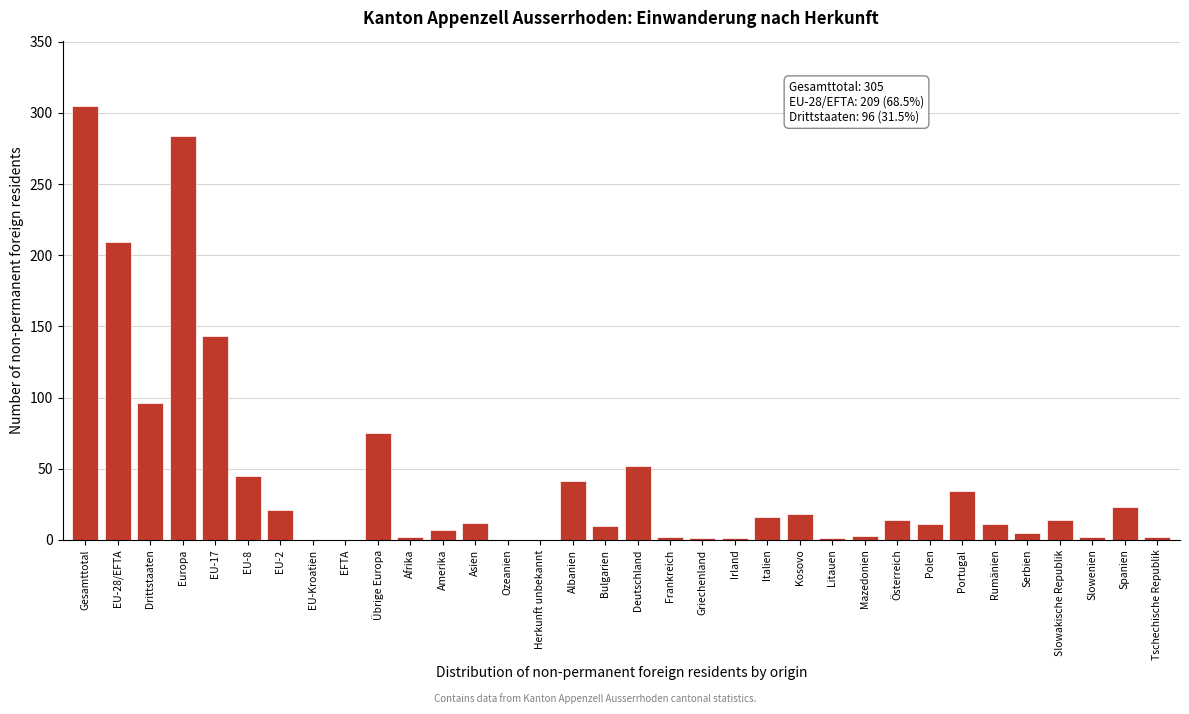

The chart shows a value of 24 at Drittstaaten. True or false?

False